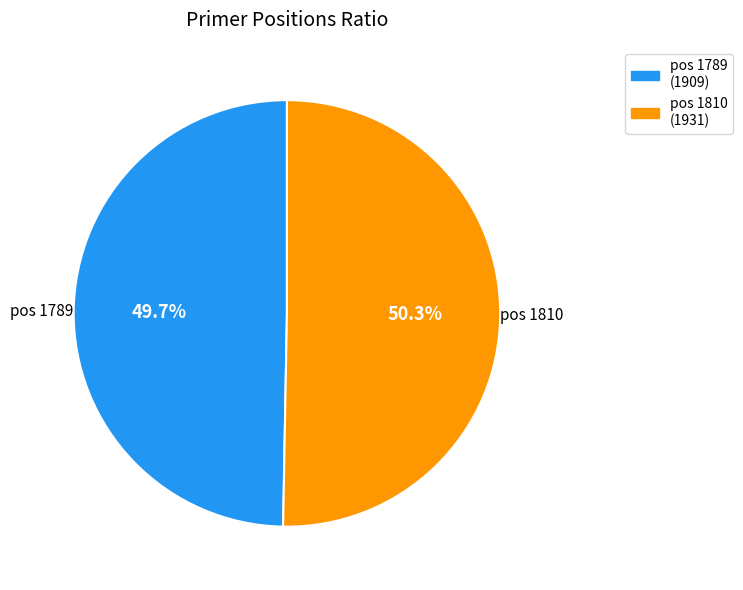

Is there any slice that represents more than half of the pie?

Yes